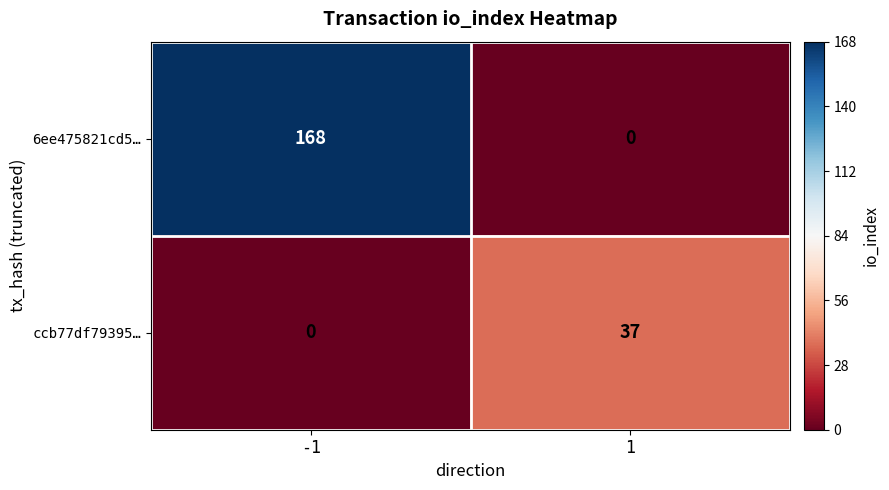

Which series has the widest spread of values?

6ee475821cd5…